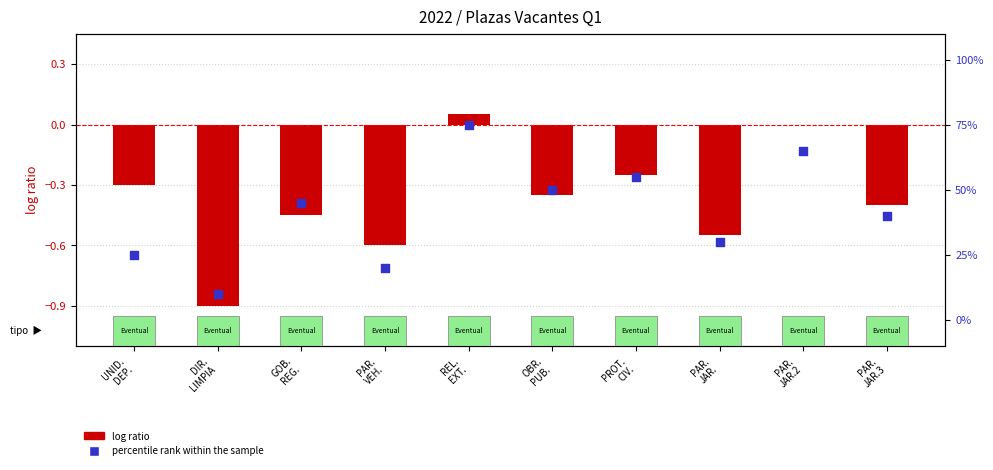

Is the value of log ratio at PAR.
JAR.3 greater than the value of percentile rank within the sample at GOB.
REG.?

No